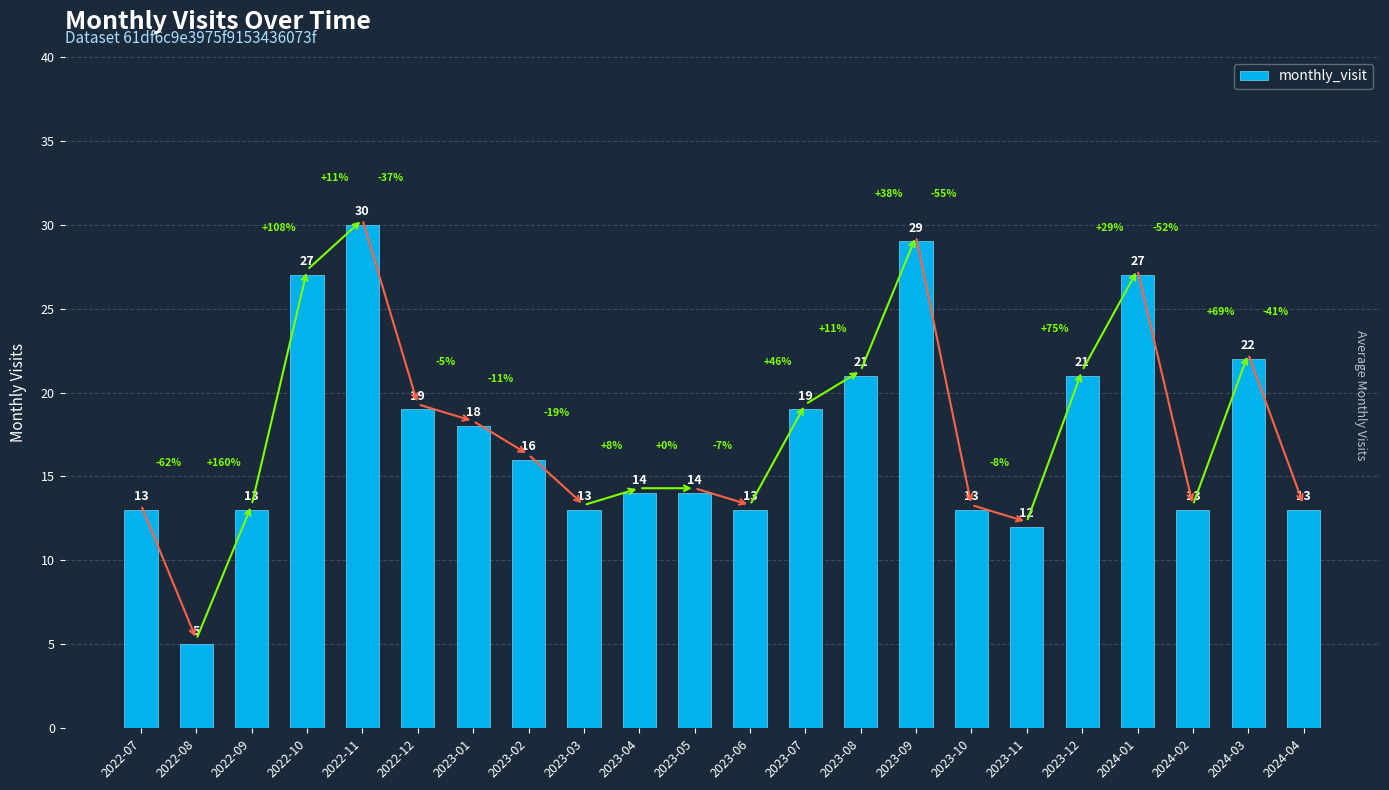

Count the number of data series in this chart.

1